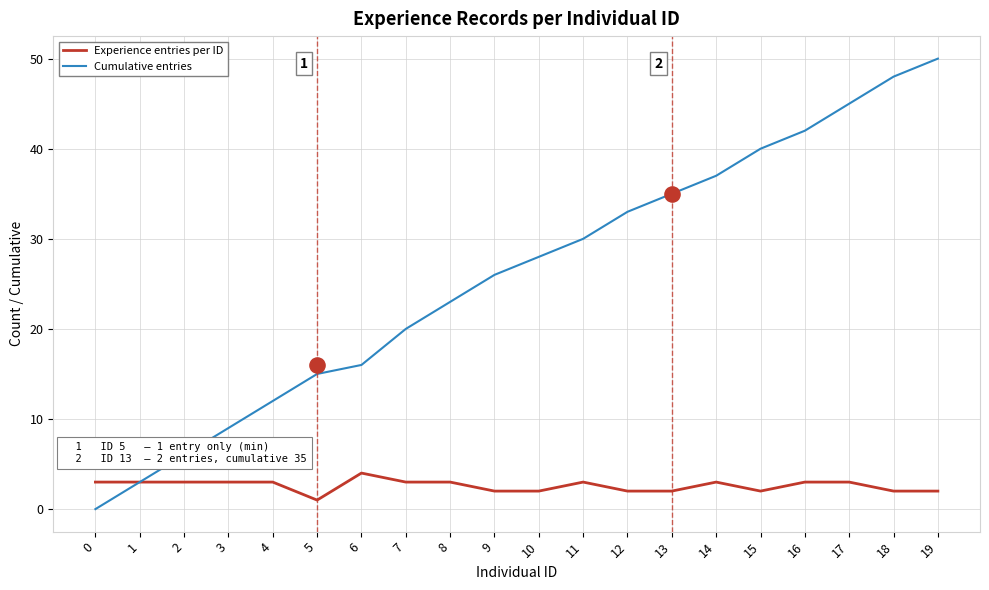

Which series has the largest Y range (max minus min)?

Cumulative entries